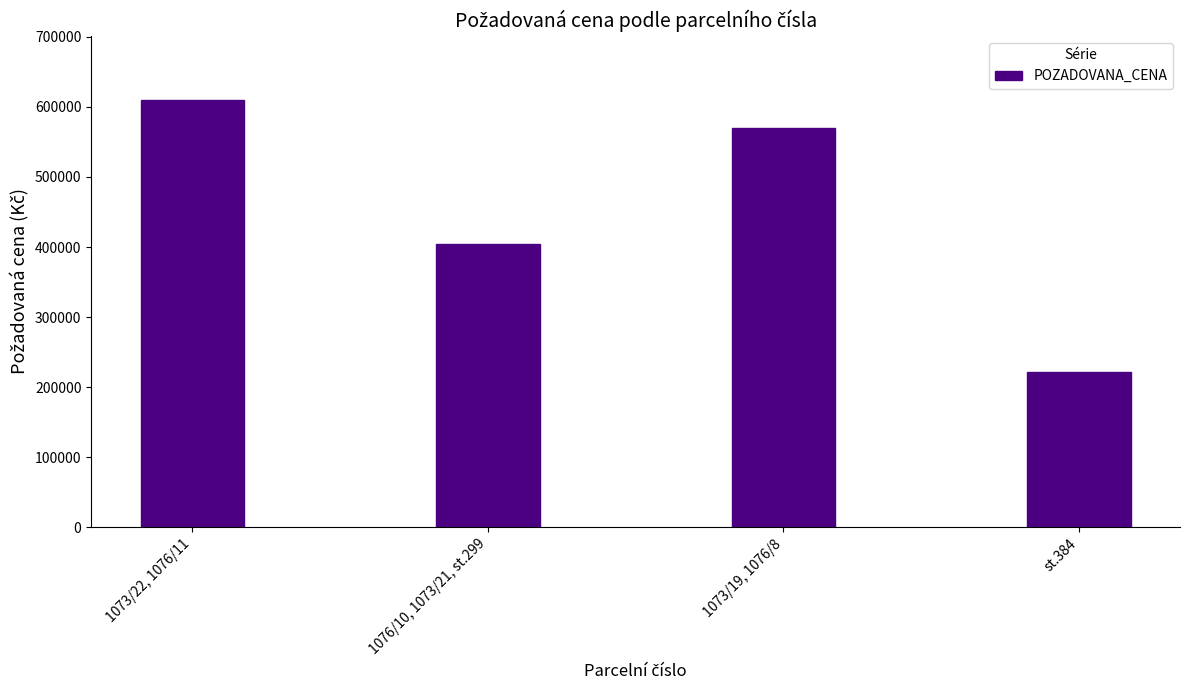

What is the value of the 3rd bar from the left?

570000